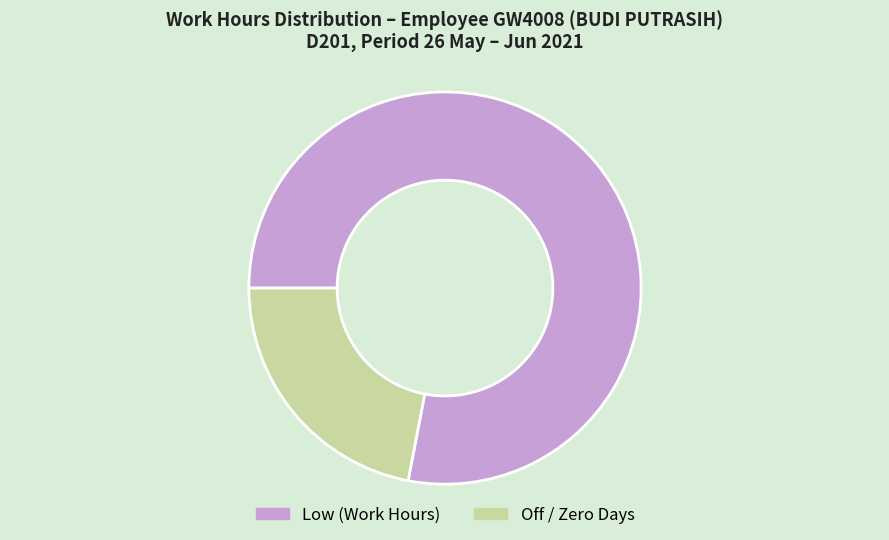

True or false: Off / Zero Days accounts for 29% of the total.

False